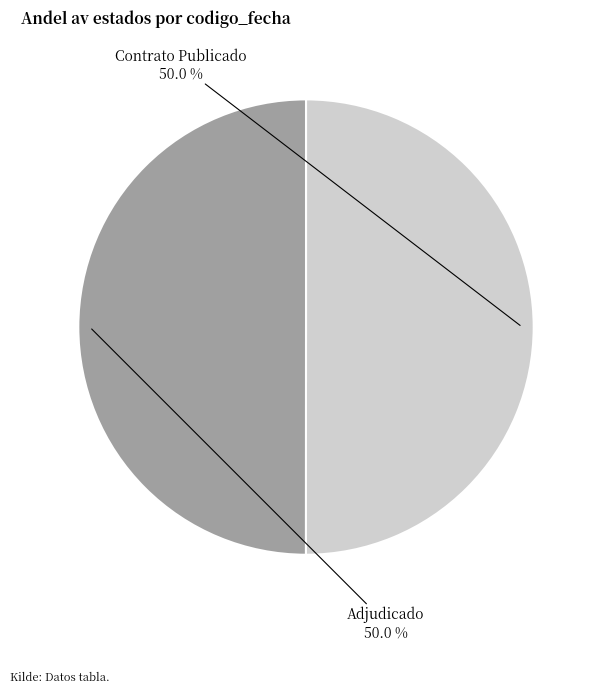

Is the sum of Adjudicado and Contrato Publicado greater than half?

Yes